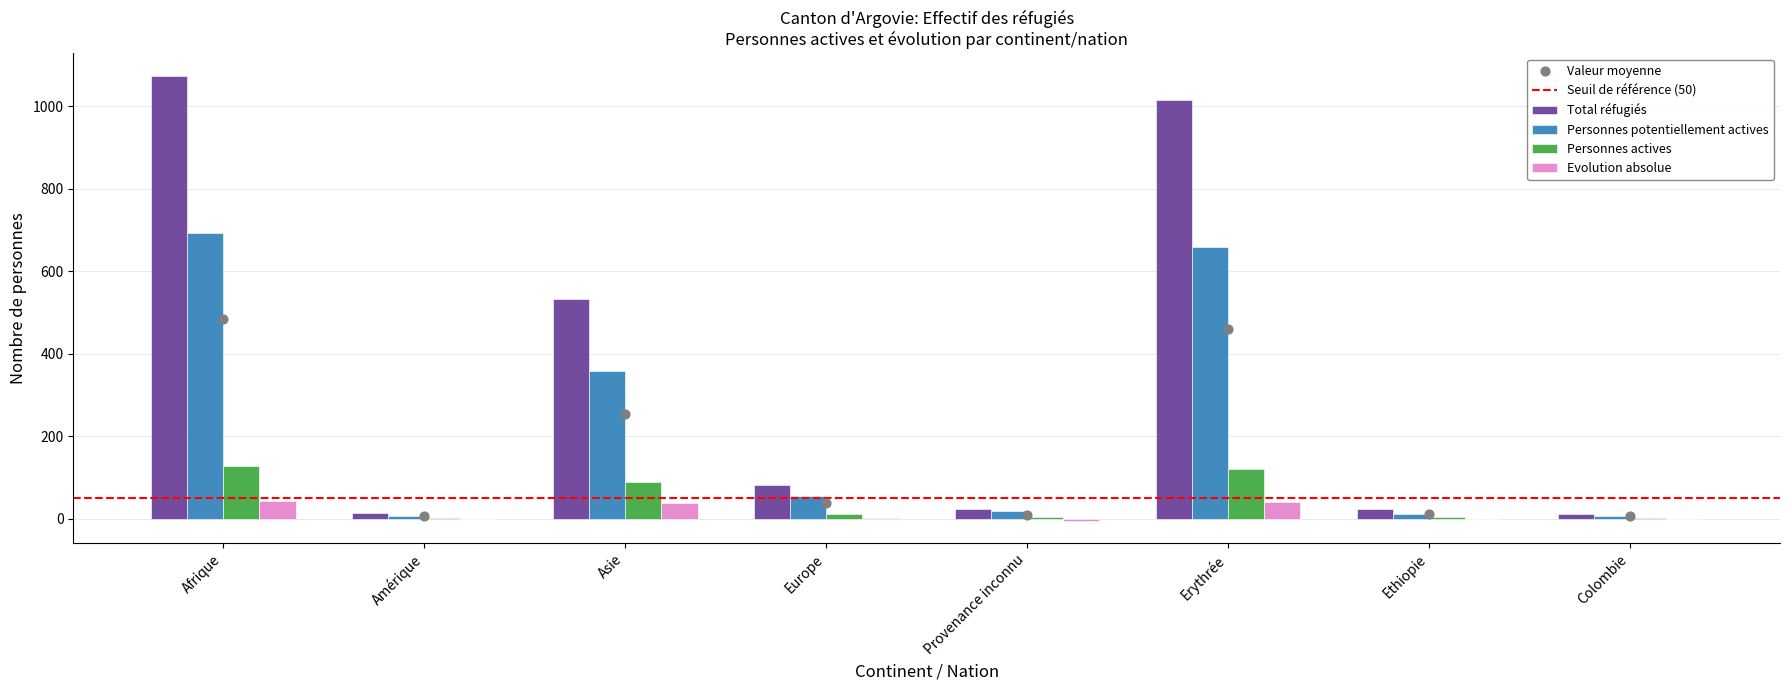

Is the value of Personnes potentiellement actives at Asie greater than the value of Personnes actives at Asie?

Yes